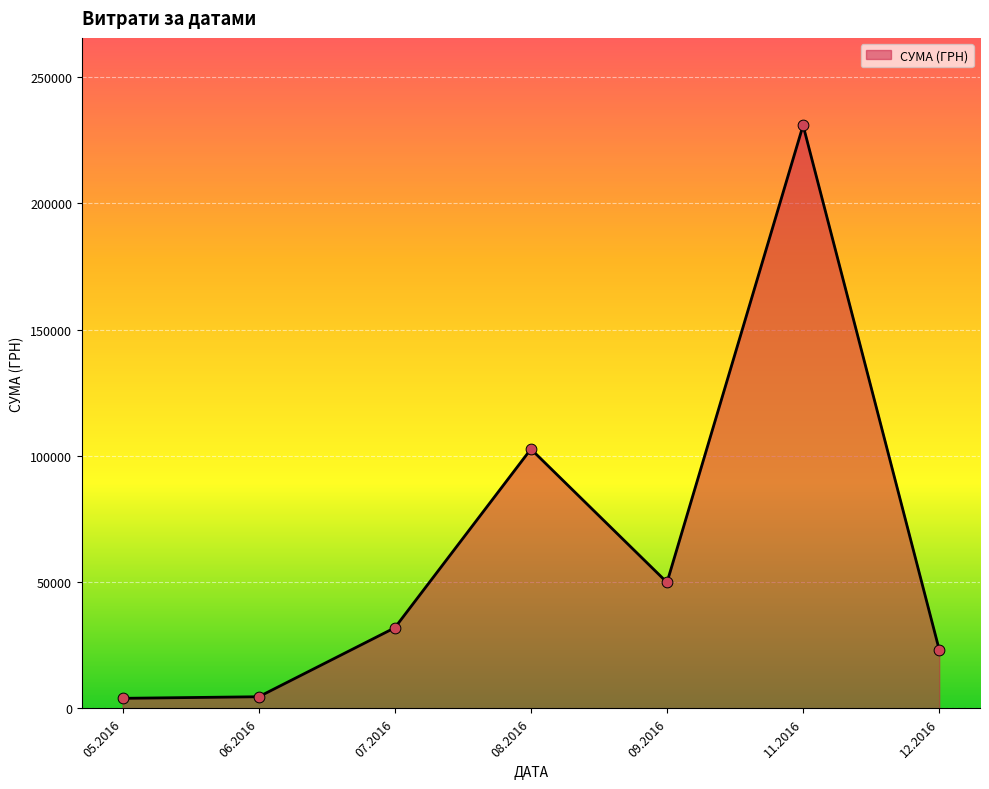

Between 07.2016 and 09.2016, which is larger?

09.2016